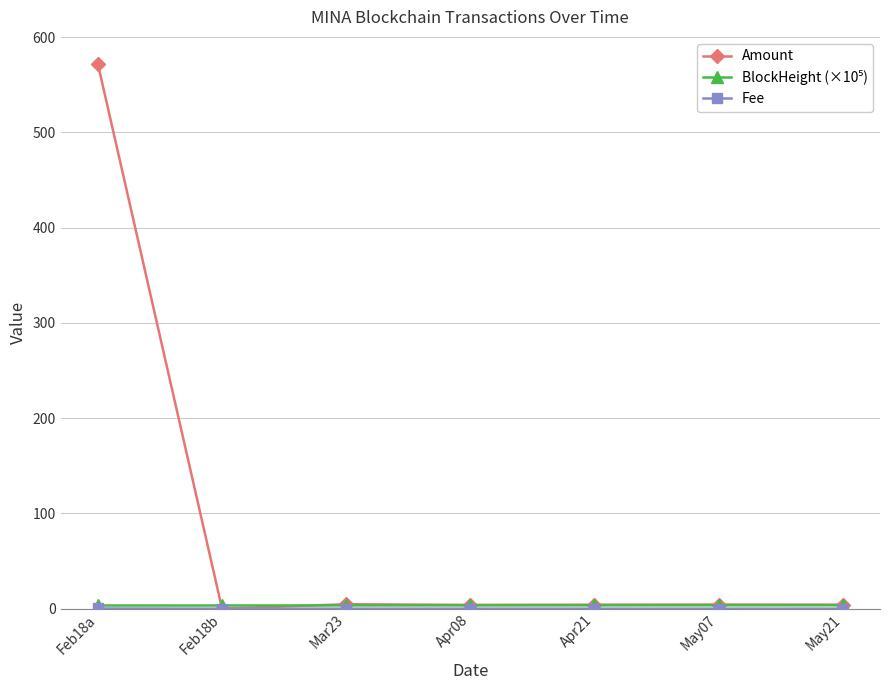

What is the difference between the Amount values at Apr08 and Feb18b?

3.9